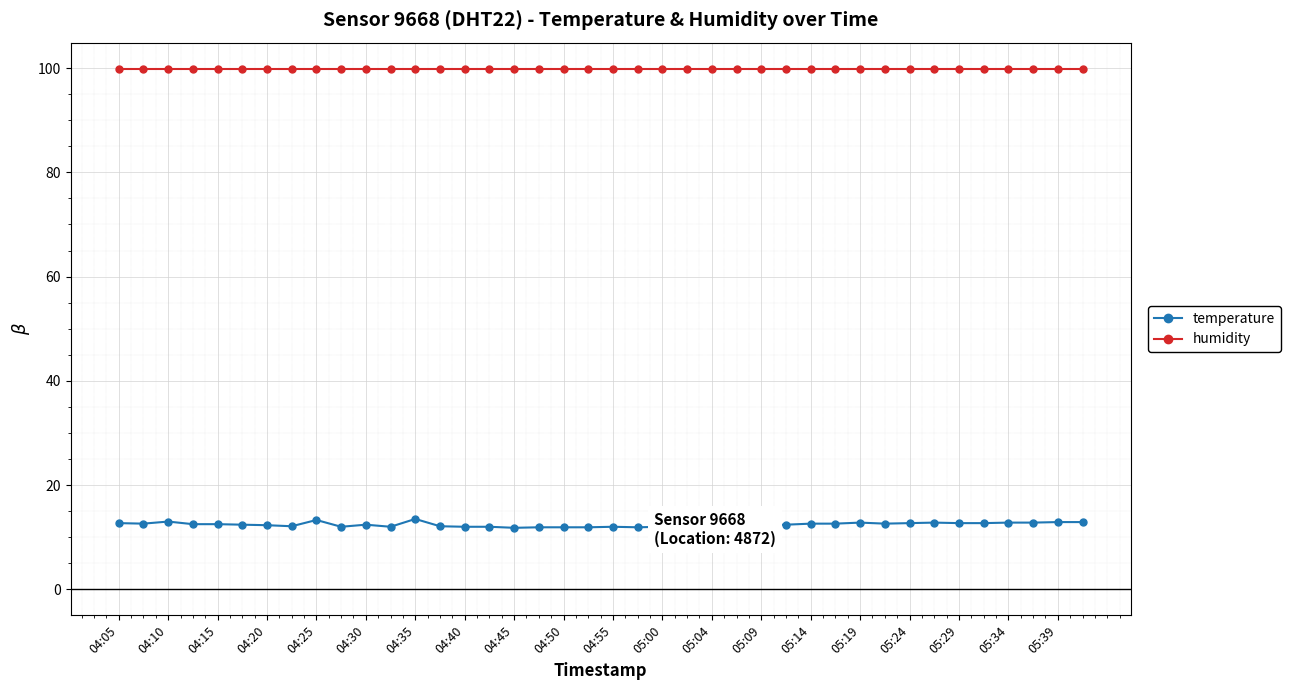

What is the minimum value for humidity?

99.9